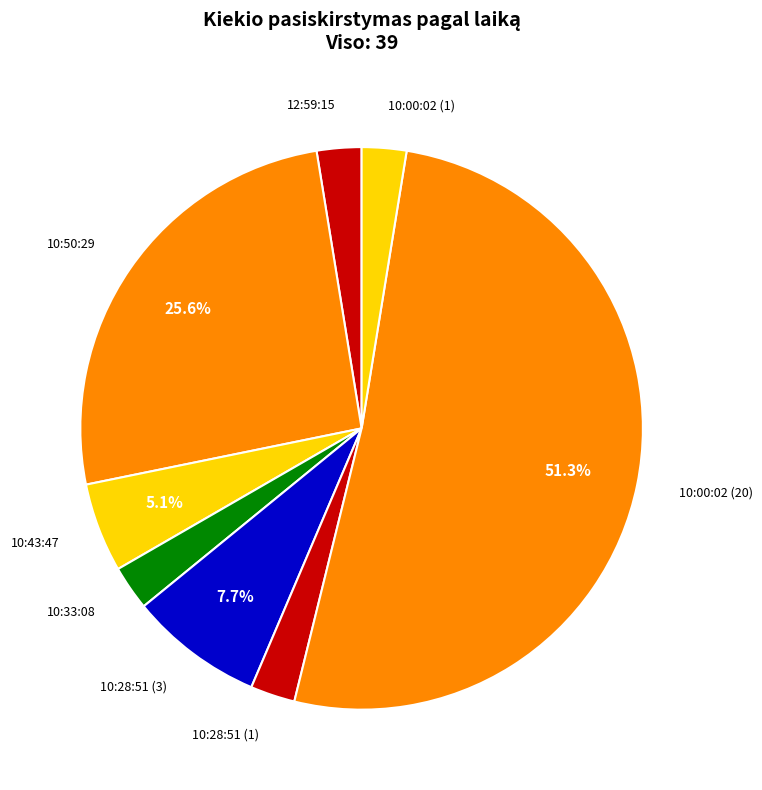

To the nearest percent, what portion does 10:28:51 (1) represent?

3%